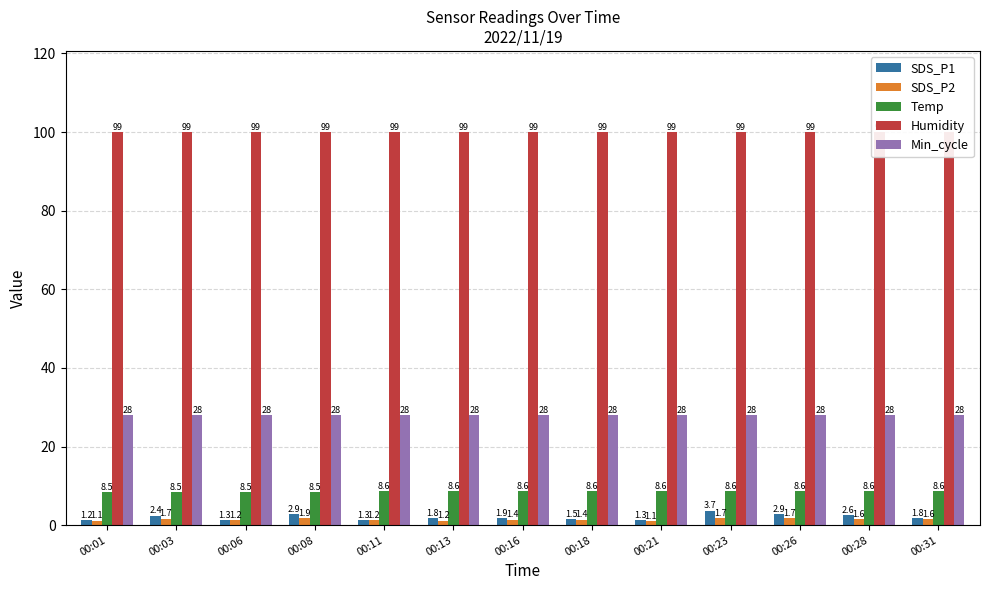

What is the sum of all Min_cycle values?

364.0